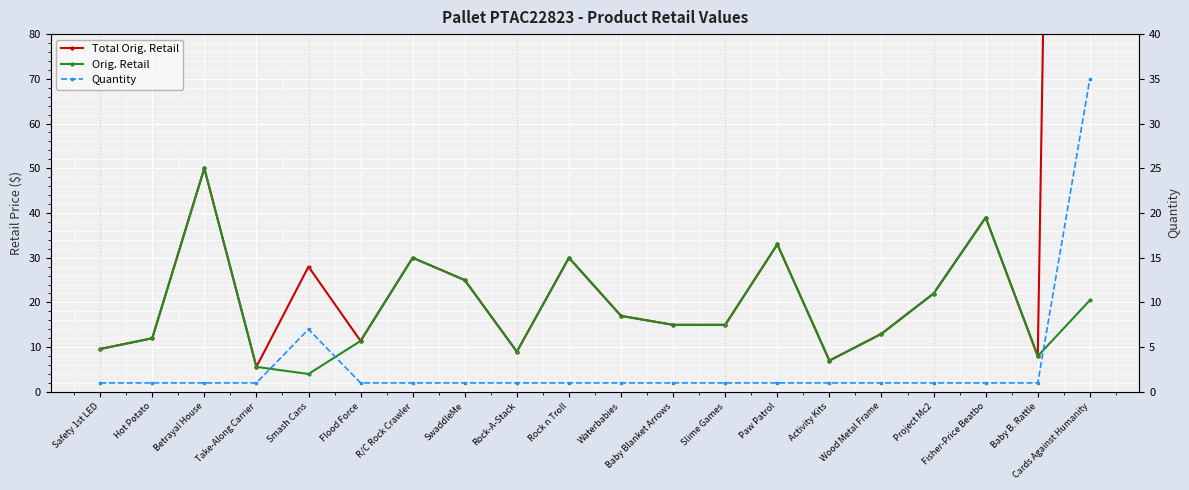

How many lines are shown in the chart?

3